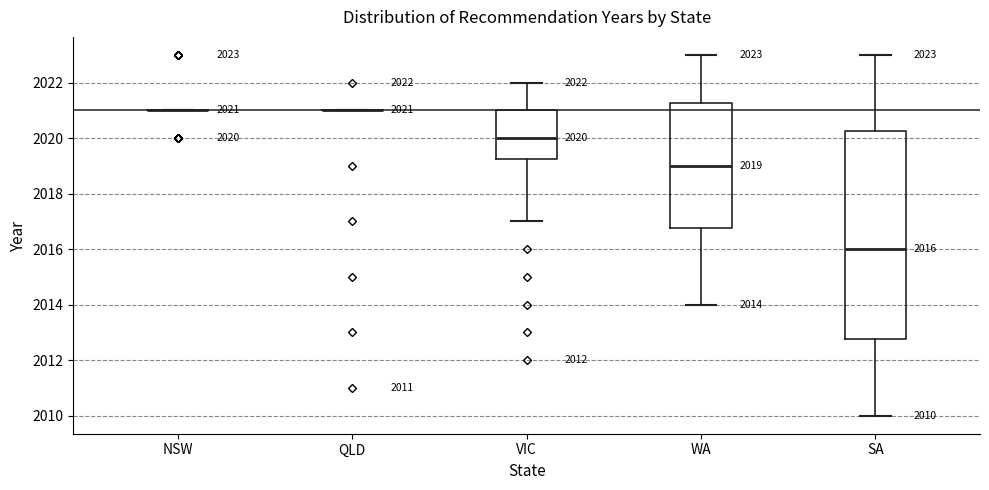

Which box is the tallest, from its lower edge to its upper edge?

SA